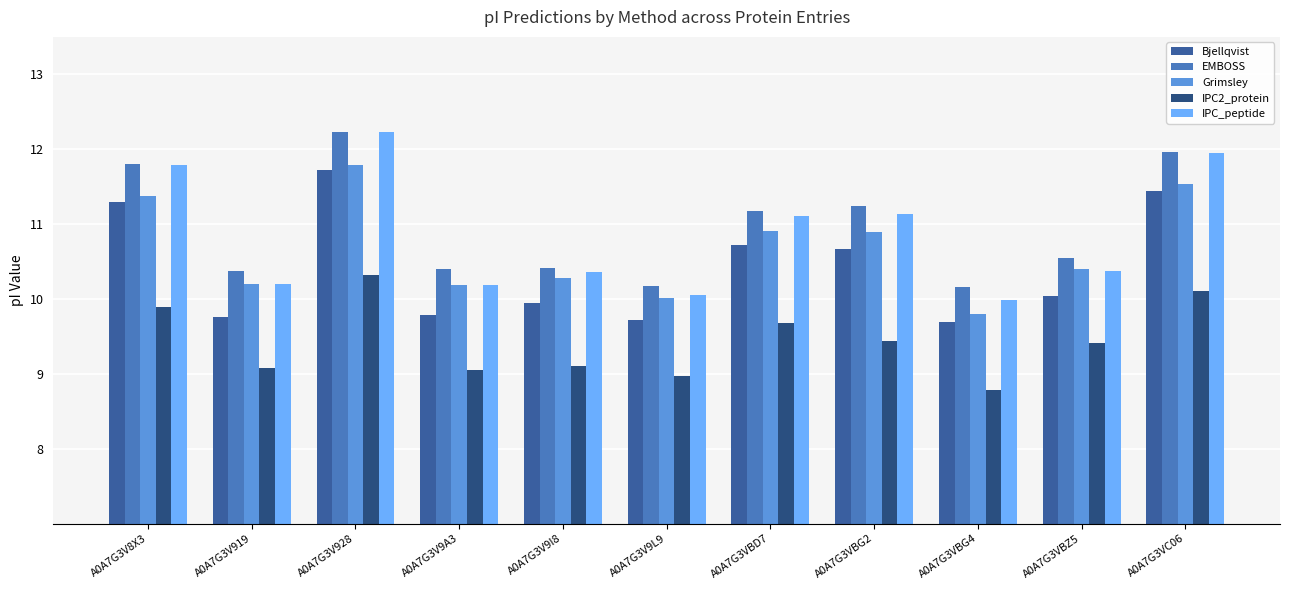

Count the number of data series in this chart.

5